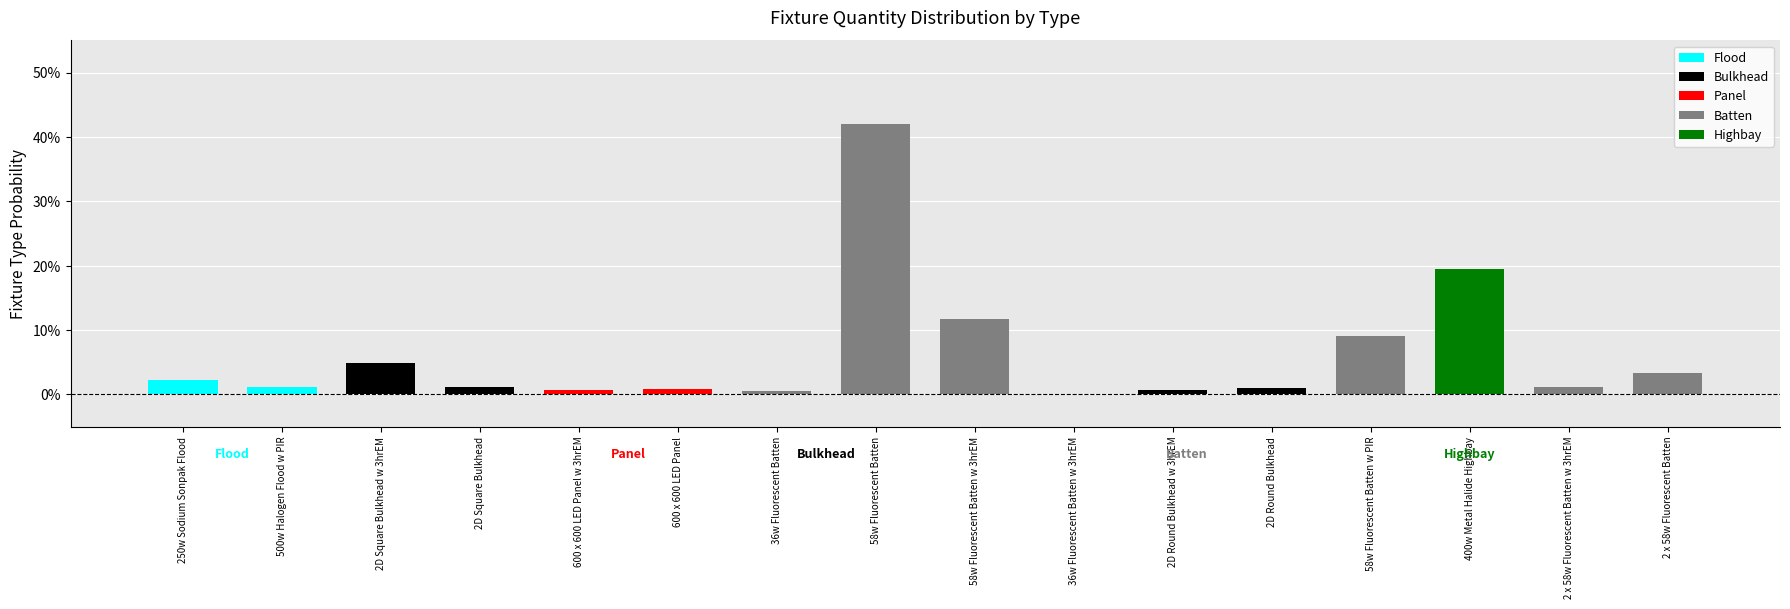

What is the sum of all values?

1.0